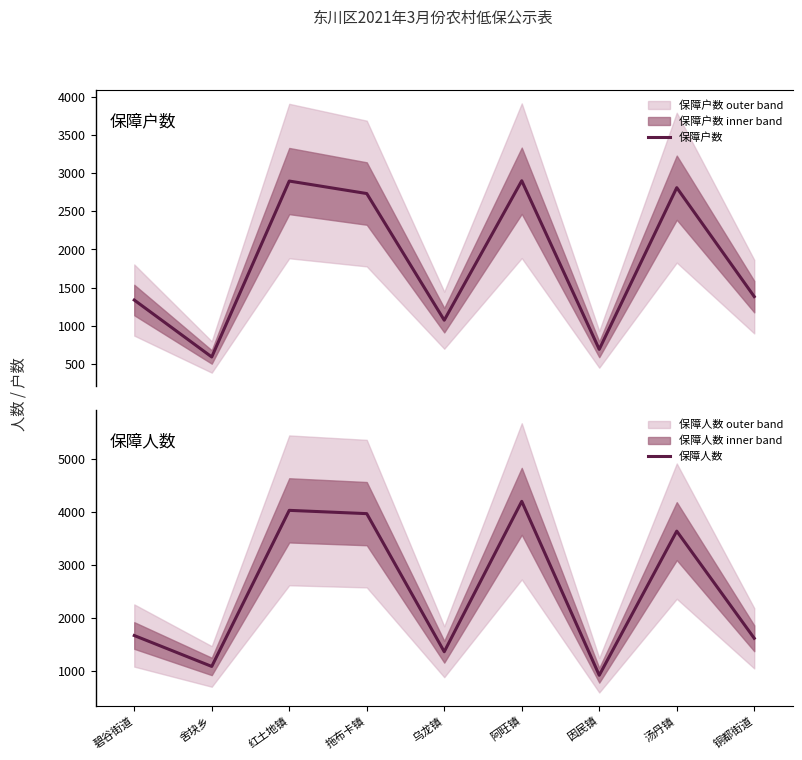

True or false: 保障人数 and 保障户数 intersect in this chart.

False